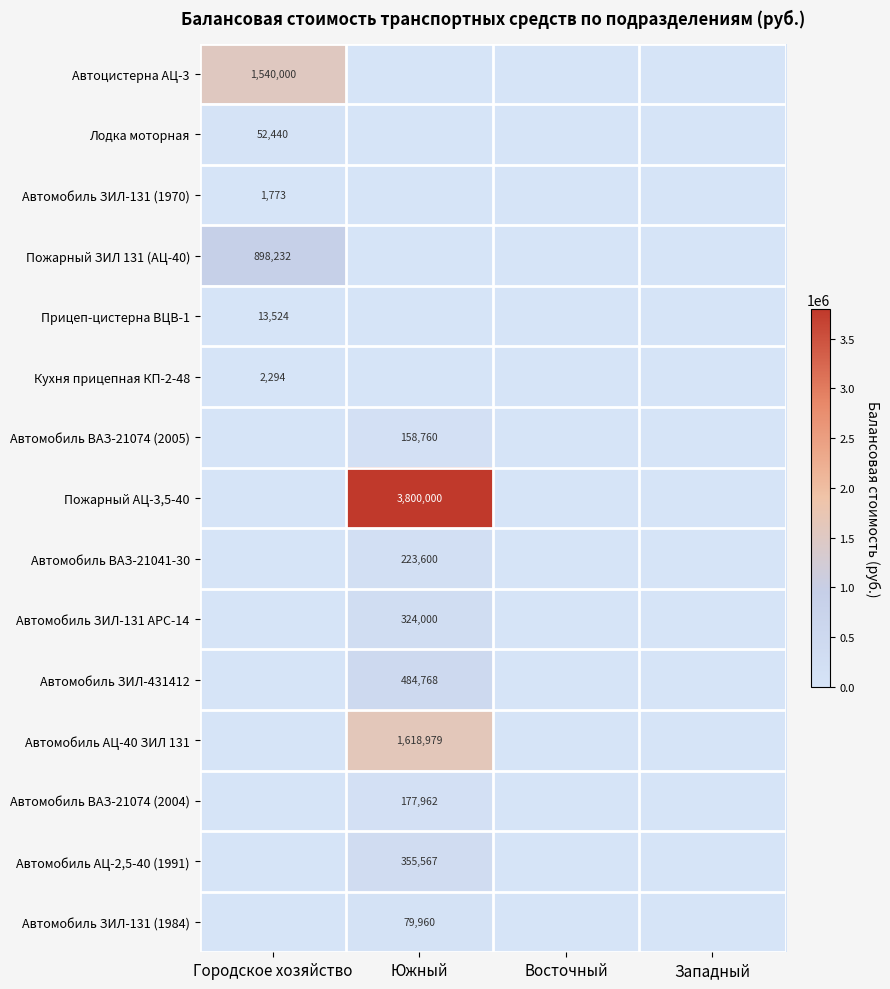

True or false: Автомобиль ВАЗ-21041-30 has a value of 223600 at Южный.

True